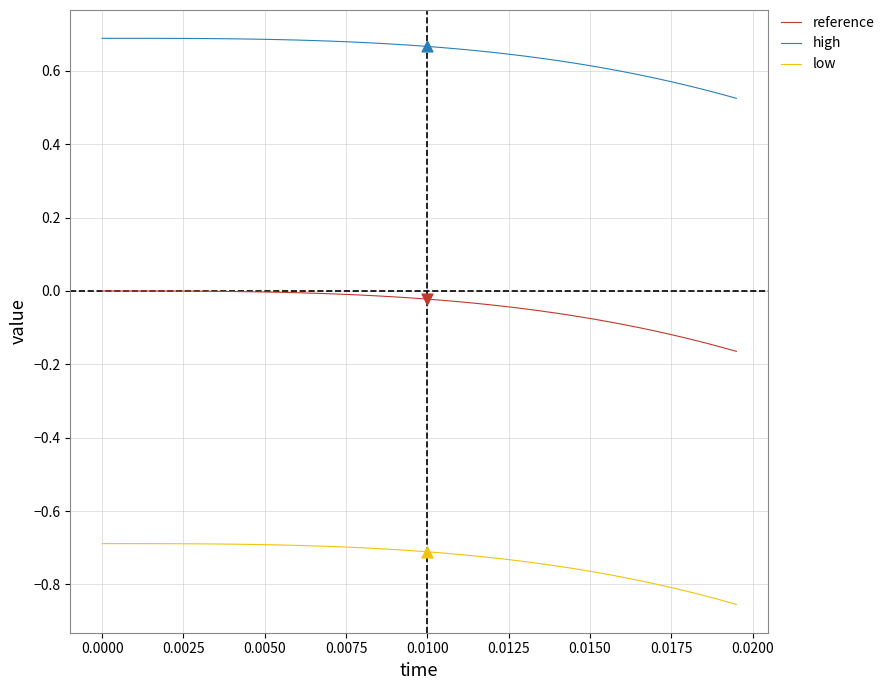

Which series has the largest range (max minus min)?

low